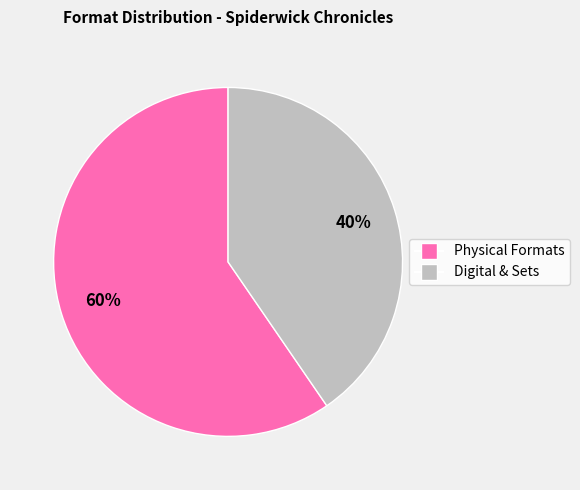

Does any single category account for the majority?

Yes